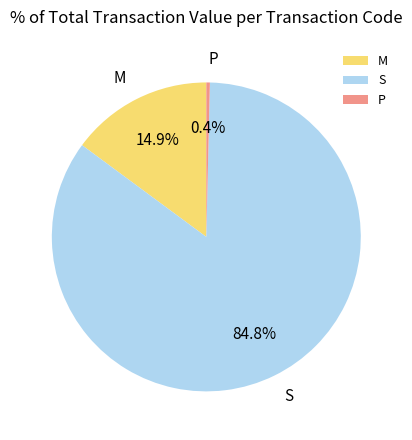

Is S the majority of the pie?

Yes